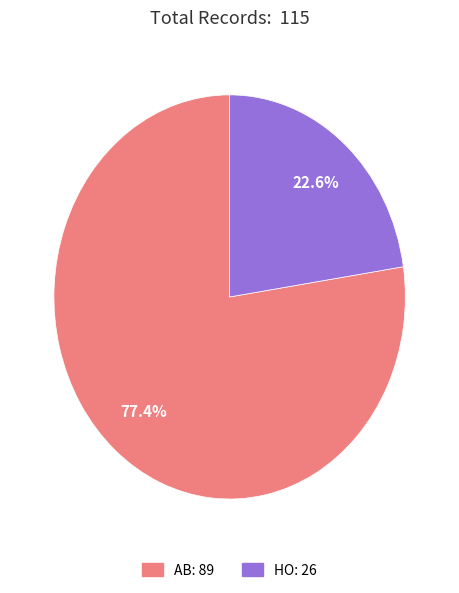

Which slice represents more than half of the pie?

AB